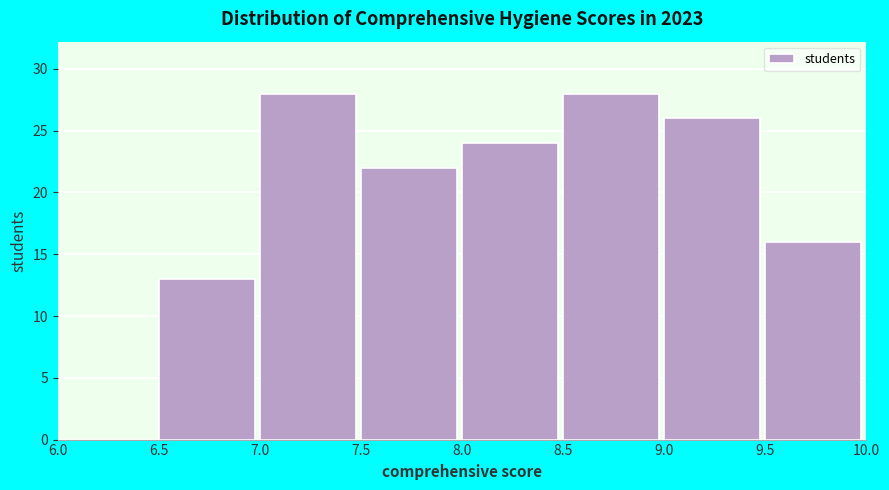

What is the height of the bar covering 9.0 to 9.5 on the x-axis? The values are not printed on the chart, so give them approximately, as read against the axis.

26